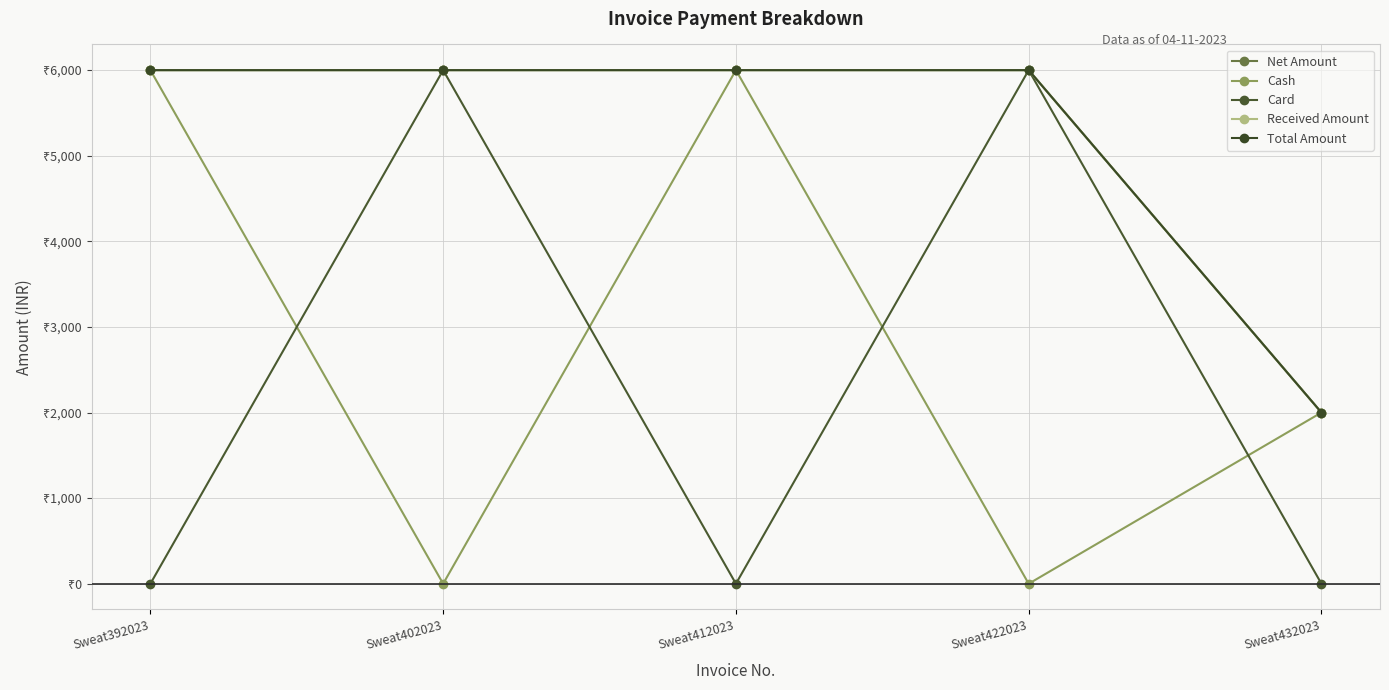

Reading left to right, what are all the values shown in this chart?

Net Amount: Sweat392023=6000	Sweat402023=6000	Sweat412023=6000	Sweat422023=6000	Sweat432023=2000
Cash: Sweat392023=6000	Sweat402023=0	Sweat412023=6000	Sweat422023=0	Sweat432023=2000
Card: Sweat392023=0	Sweat402023=6000	Sweat412023=0	Sweat422023=6000	Sweat432023=0
Received Amount: Sweat392023=6000	Sweat402023=6000	Sweat412023=6000	Sweat422023=6000	Sweat432023=2000
Total Amount: Sweat392023=6000	Sweat402023=6000	Sweat412023=6000	Sweat422023=6000	Sweat432023=2000